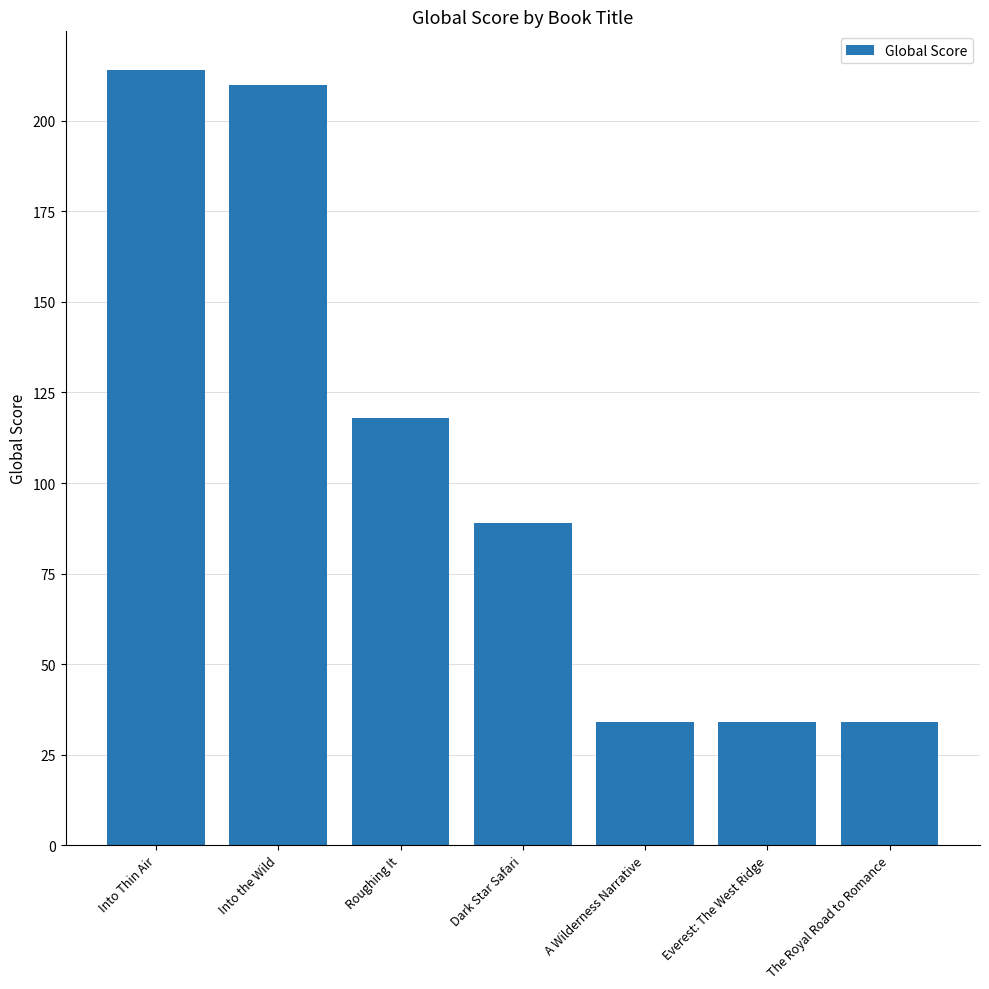

What is the sum of the values at Dark Star Safari and The Royal Road to Romance?

123